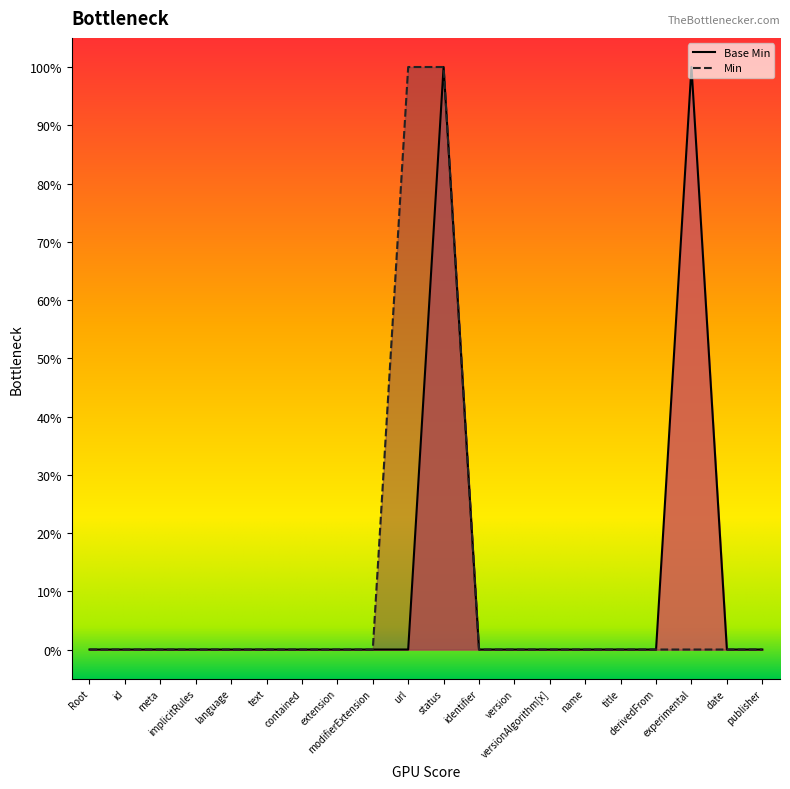

Count the values in the range 0 to 1.

20